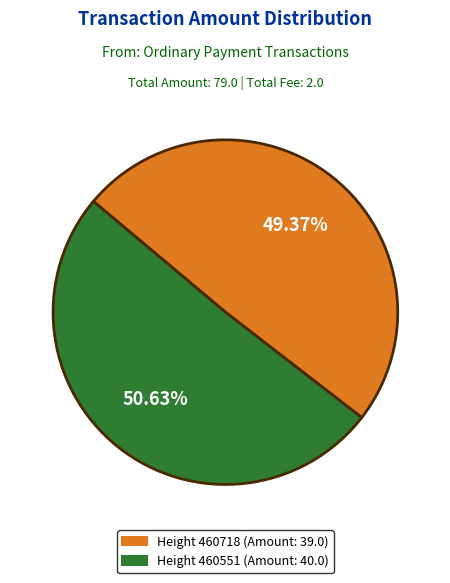

Count the number of slices in the pie.

2